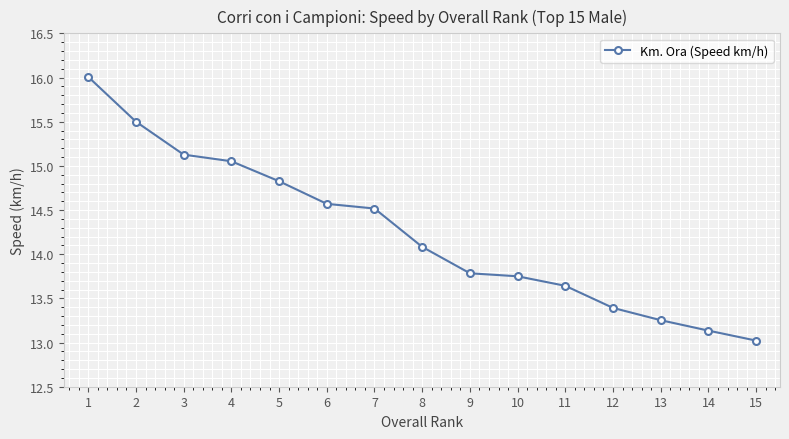

What is the value of the 14th point from the left?

13.1